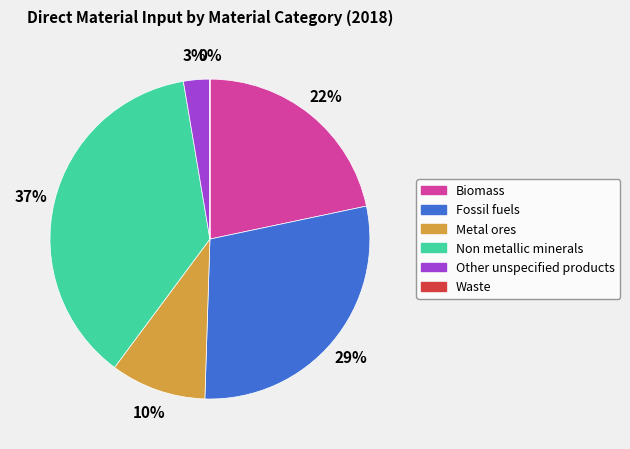

Which slice is the largest?

Non metallic minerals